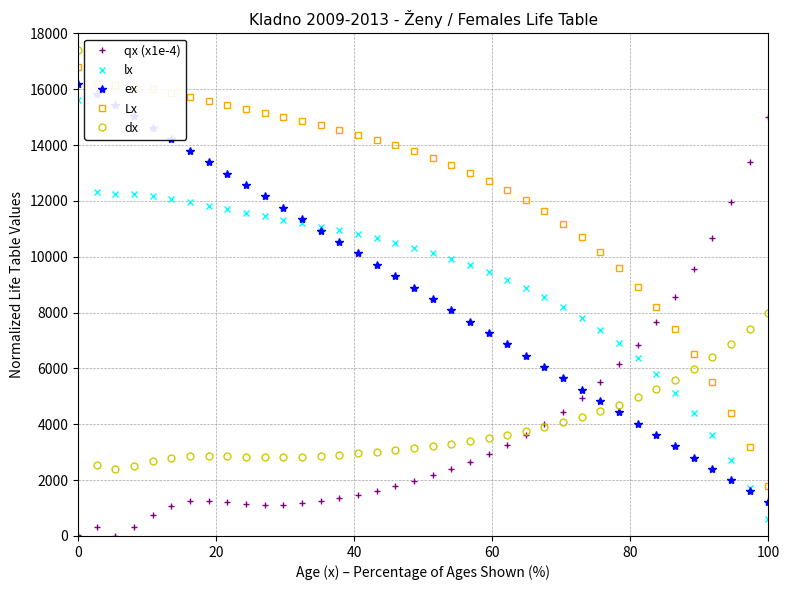

What is the value of the Lx point at the 21st from the left?

13289.9